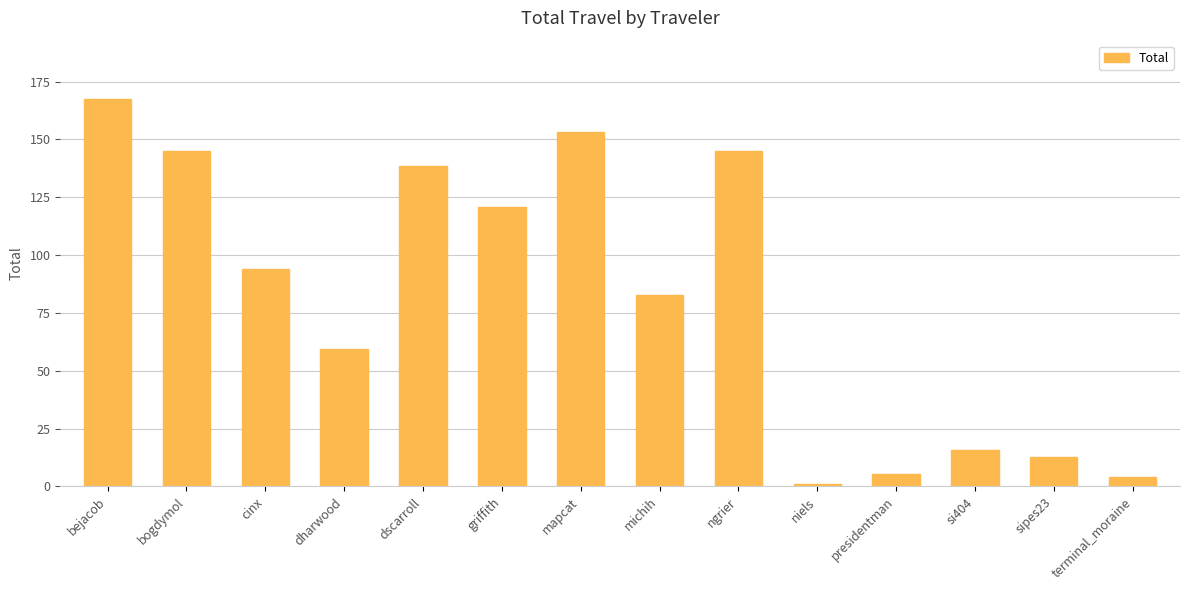

How many bars are there in total?

14